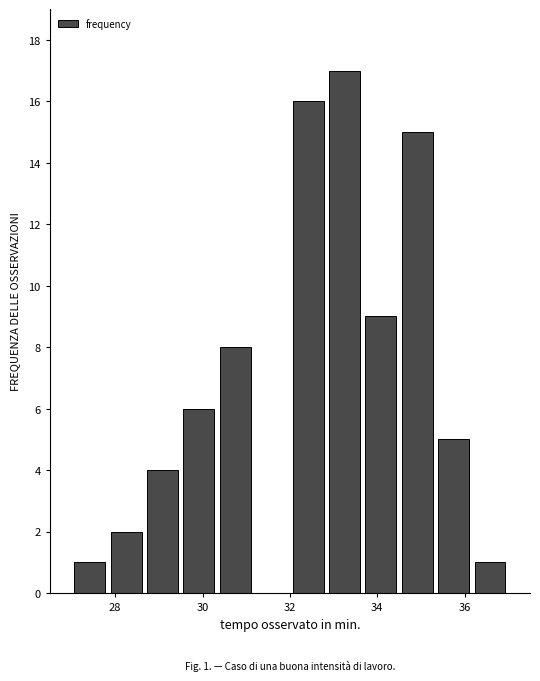

Over which range of the x-axis is the bar tallest?

32.8 to 33.6